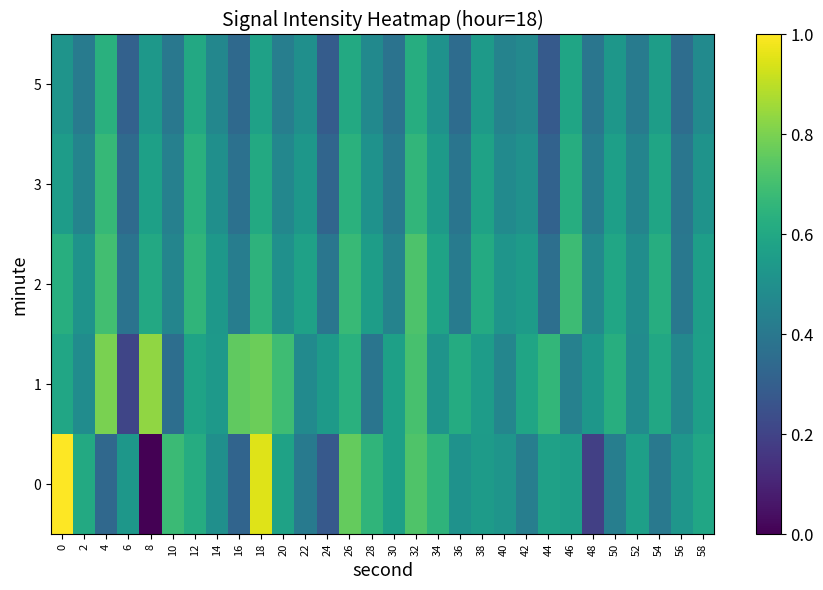

What is the total value across all series at 36?

2.3